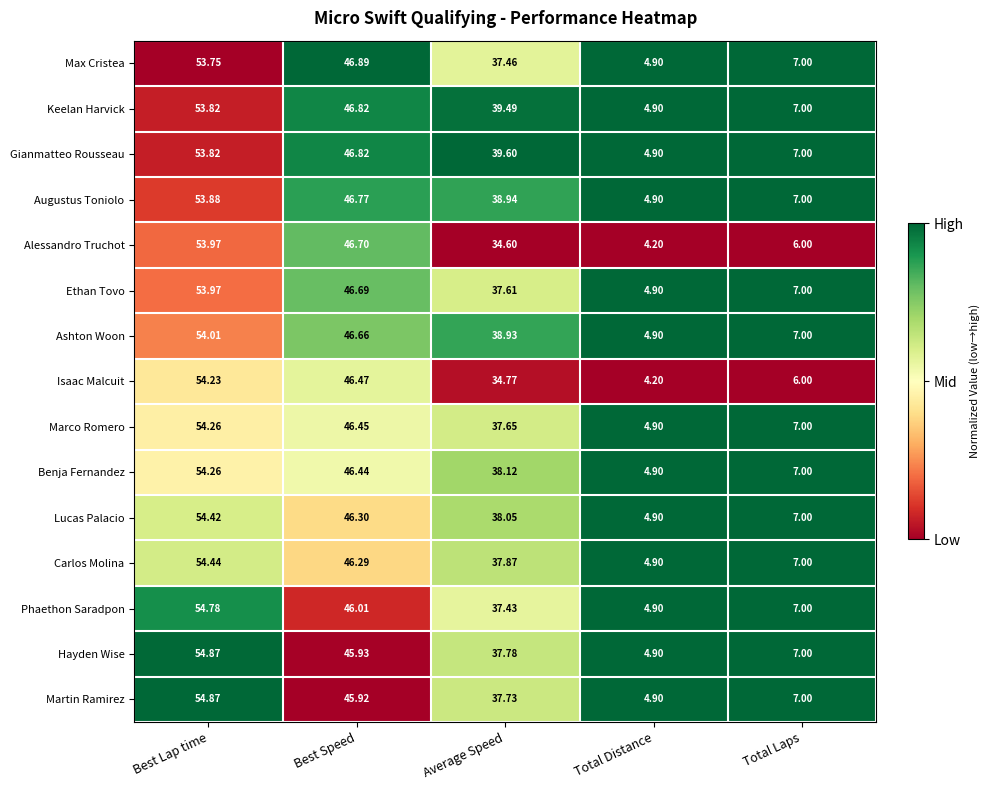

Where does the Keelan Harvick series first go above 39?

Best Lap time